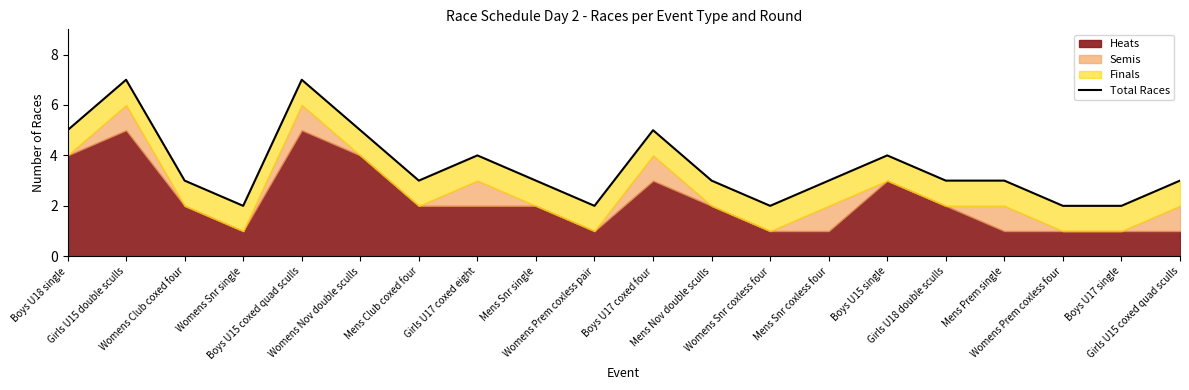

Which has a higher value, Womens Prem coxless four or Girls U18 double sculls?

Girls U18 double sculls